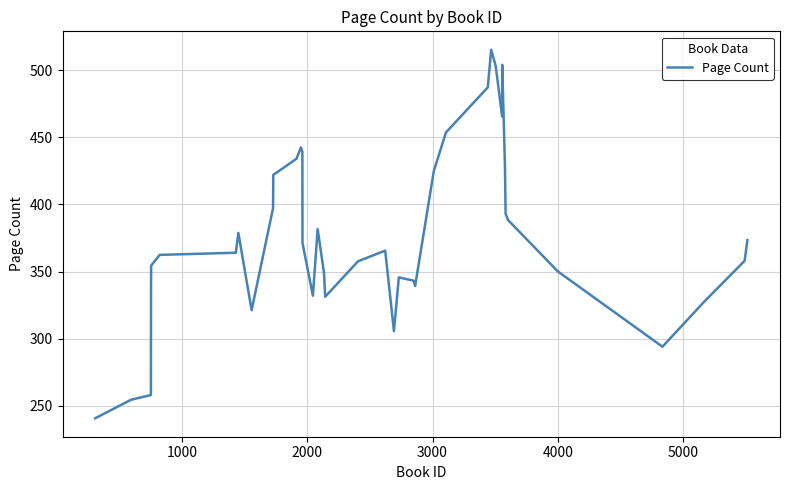

What is the smallest value displayed?

240.7